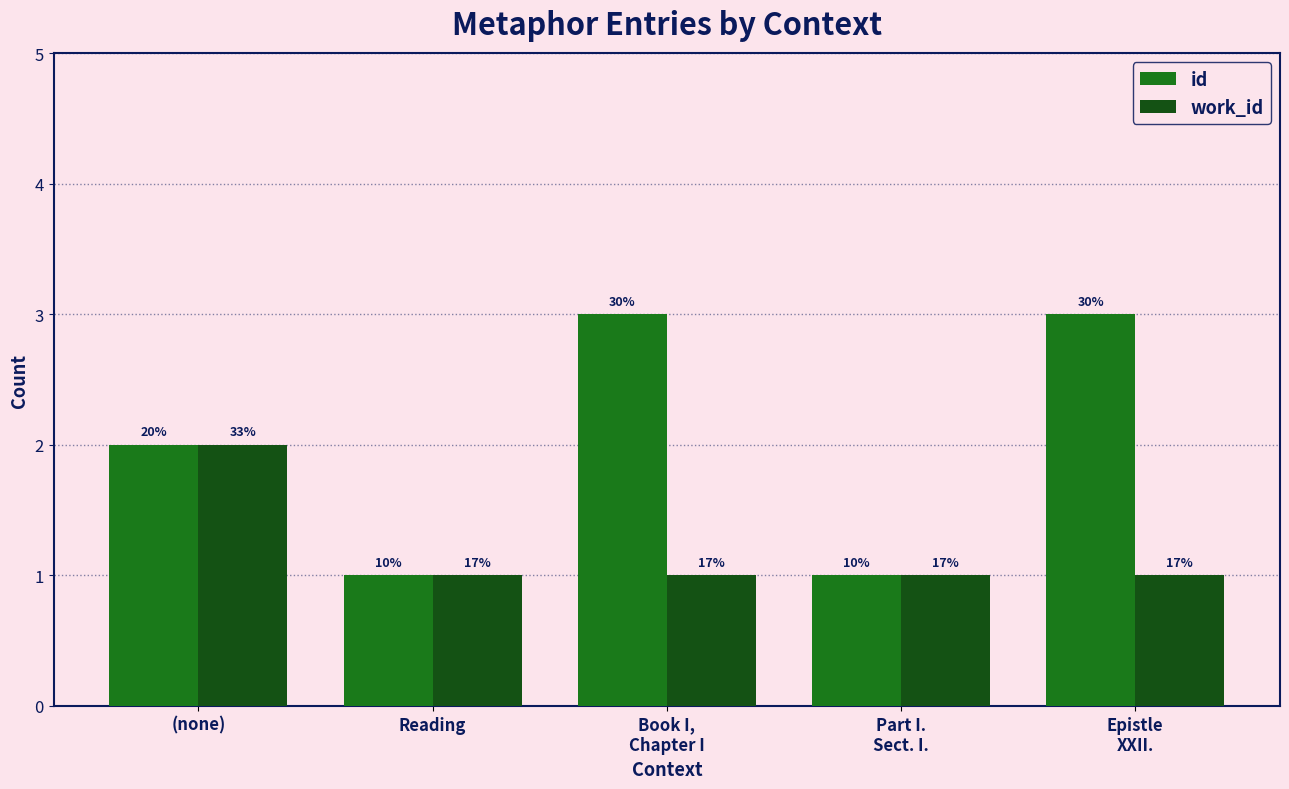

How many bars are there in each group?

2